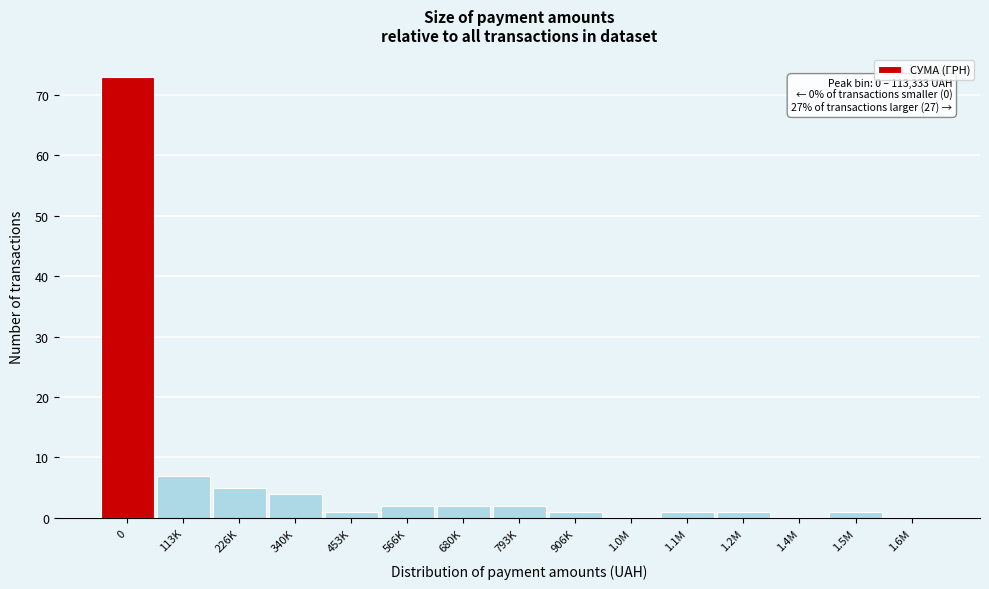

Reading right to left, extract all data points from this chart.

1.6M=0	1.5M=1	1.4M=0	1.2M=1	1.1M=1	1.0M=0	906K=1	793K=2	680K=2	566K=2	453K=1	340K=4	226K=5	113K=7	0=73